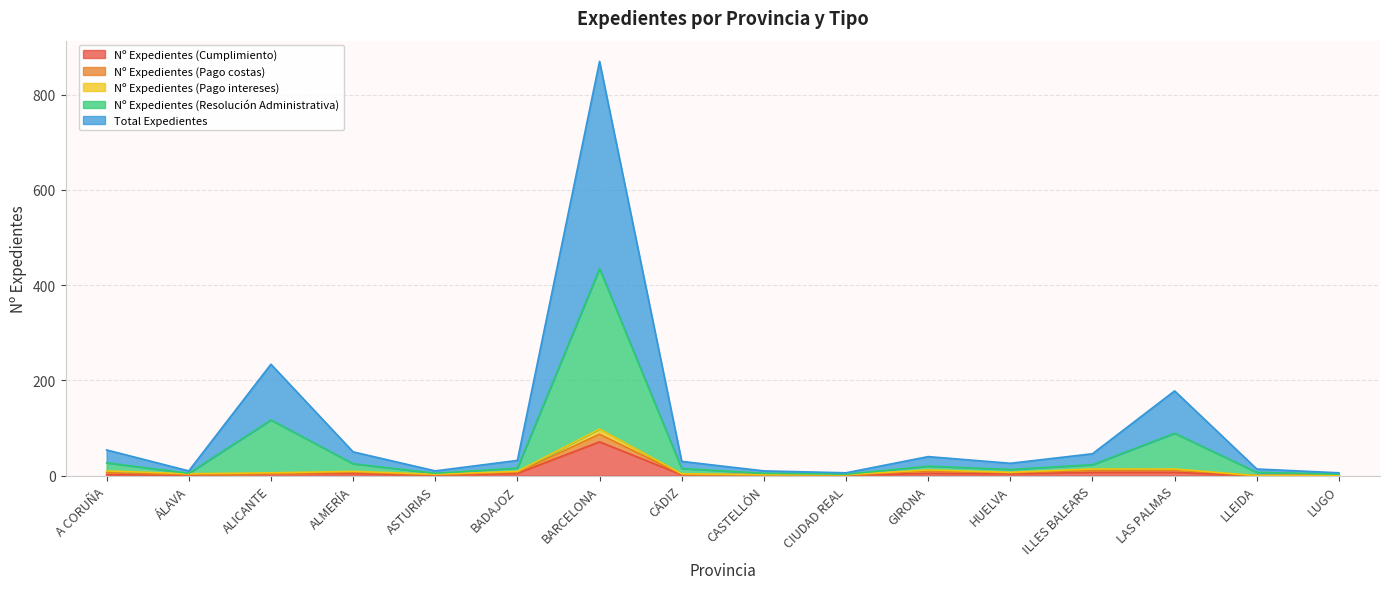

Which series has the largest range (max minus min)?

Total Expedientes